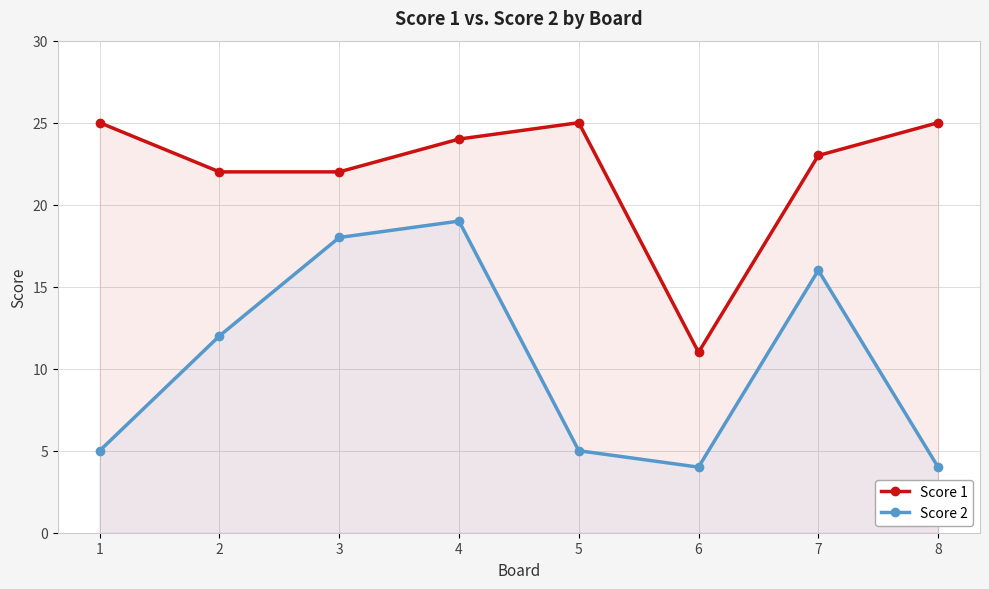

What is the value of the Score 1 point at the 1st from the left?

25